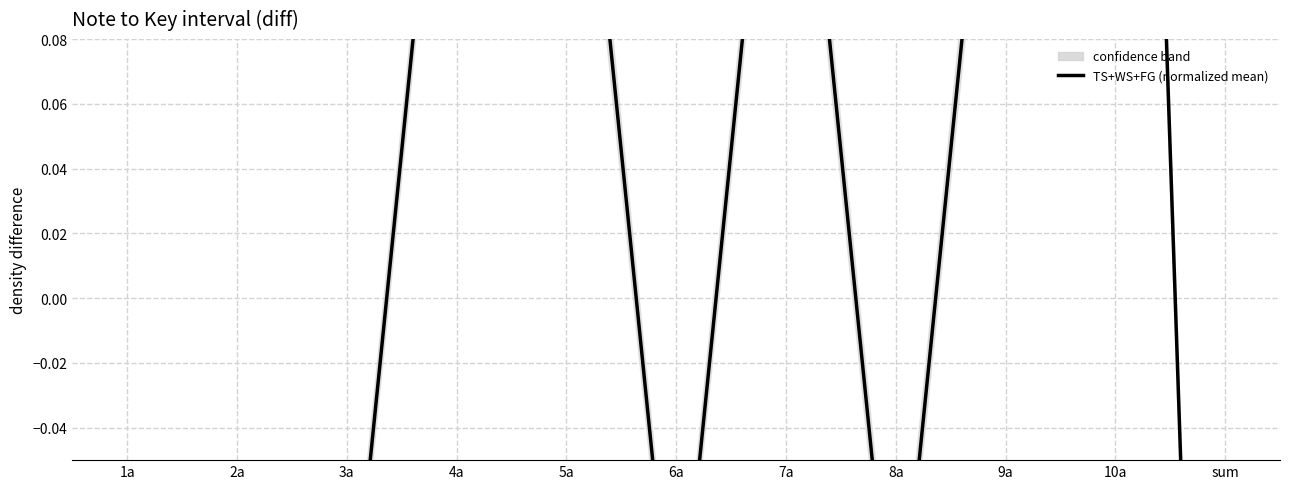

At which category is the sum across all series the highest?

10a